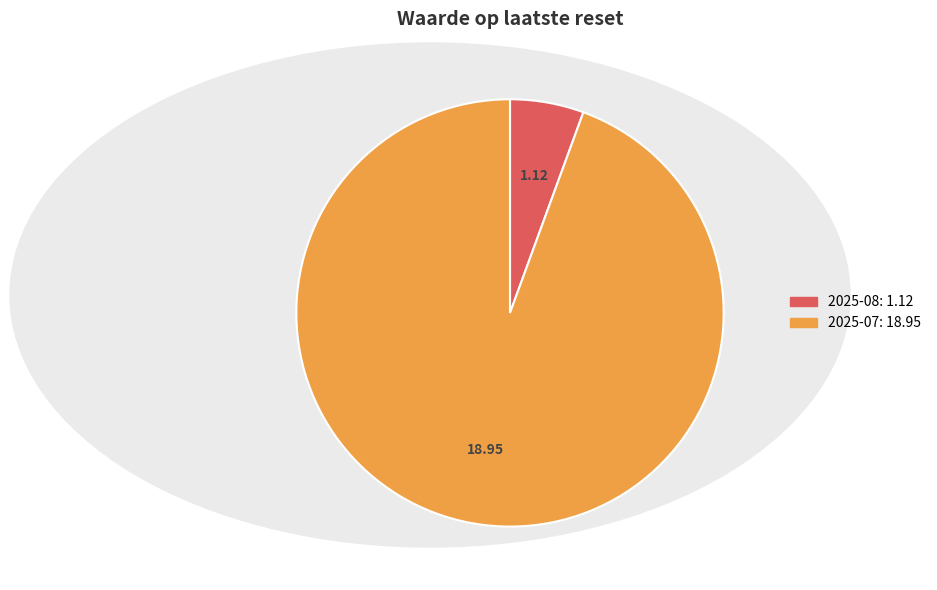

Is there any slice that represents more than half of the pie?

Yes